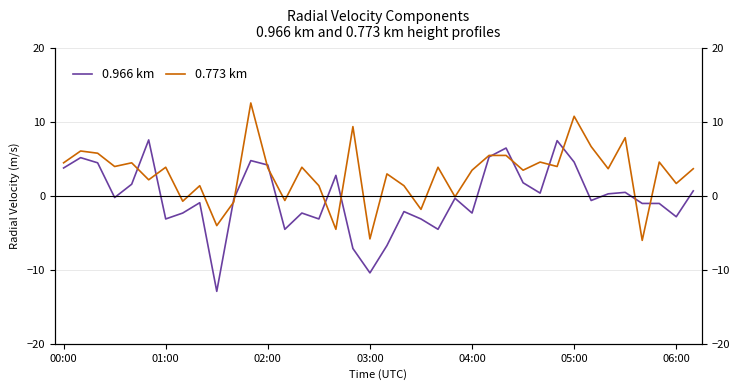

What are all the series names shown in the legend?

0.966 km, 0.773 km